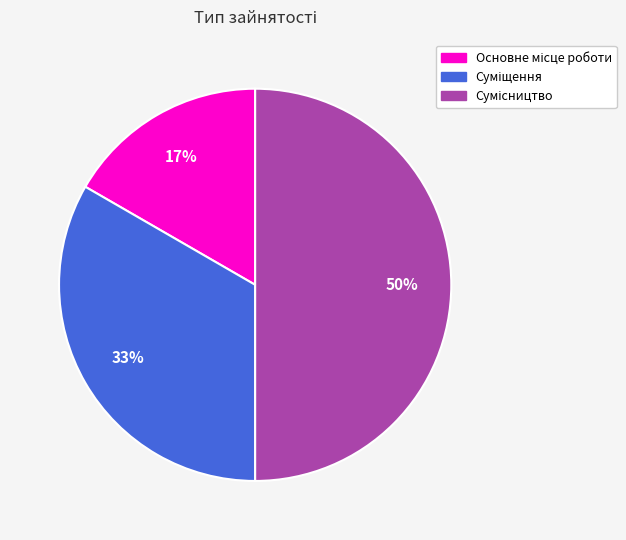

To the nearest percent, what is the difference between the largest and smallest slice percentages?

33%